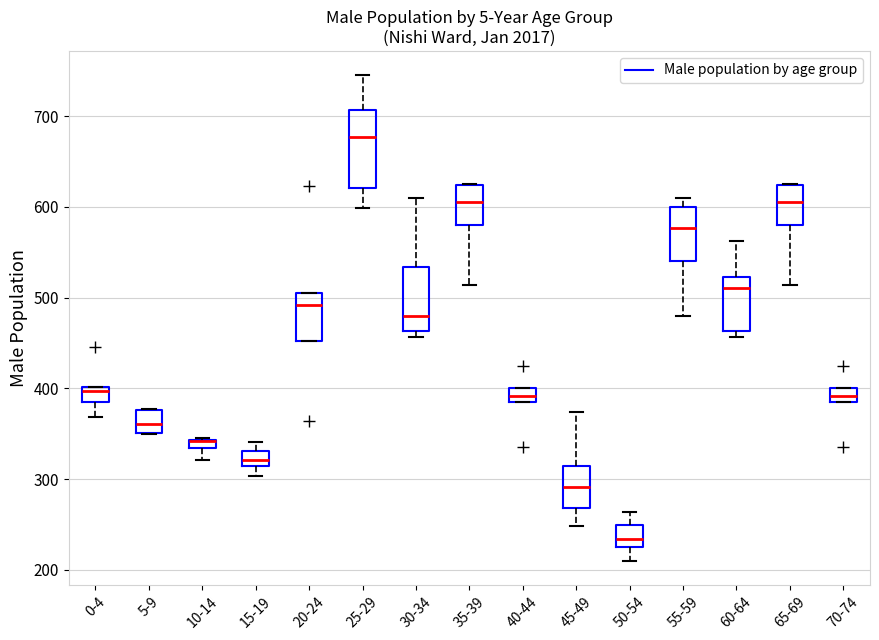

Comparing the boxes themselves (not the whiskers), which one is the tallest?

25-29